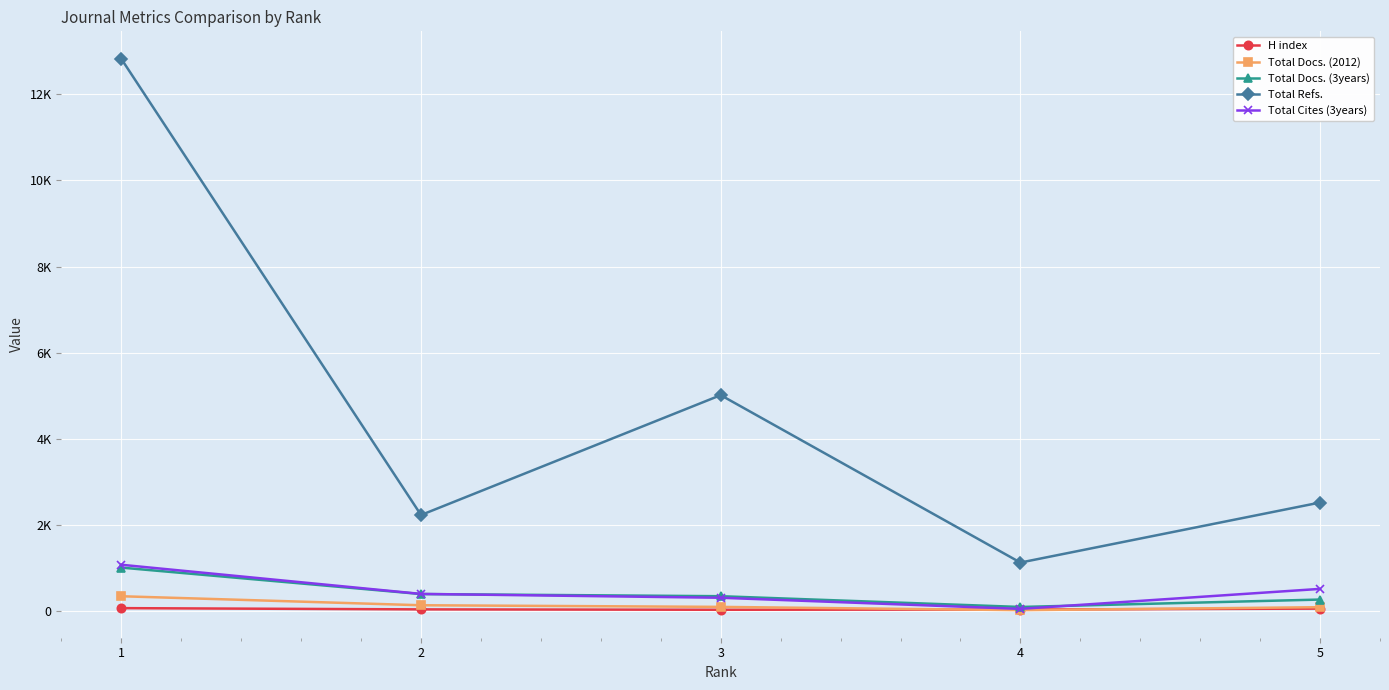

At which label does Total Docs. (3years) first exceed 347?

1